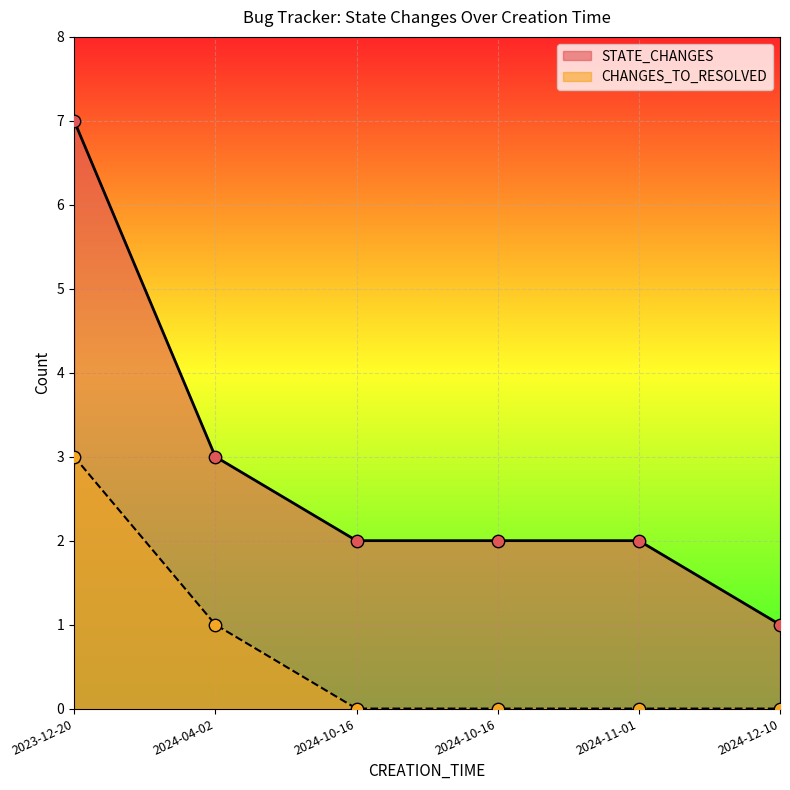

Is the value of STATE_CHANGES at 2024-10-16 greater than the value of CHANGES_TO_RESOLVED at 2024-11-01?

Yes